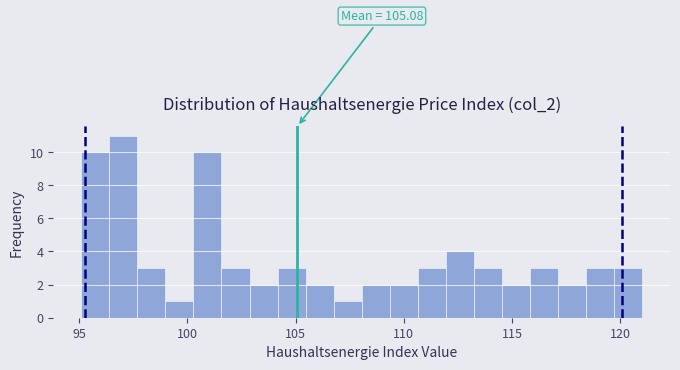

Read against the x-axis, roughly where is the centre of the tallest bar?

97.0